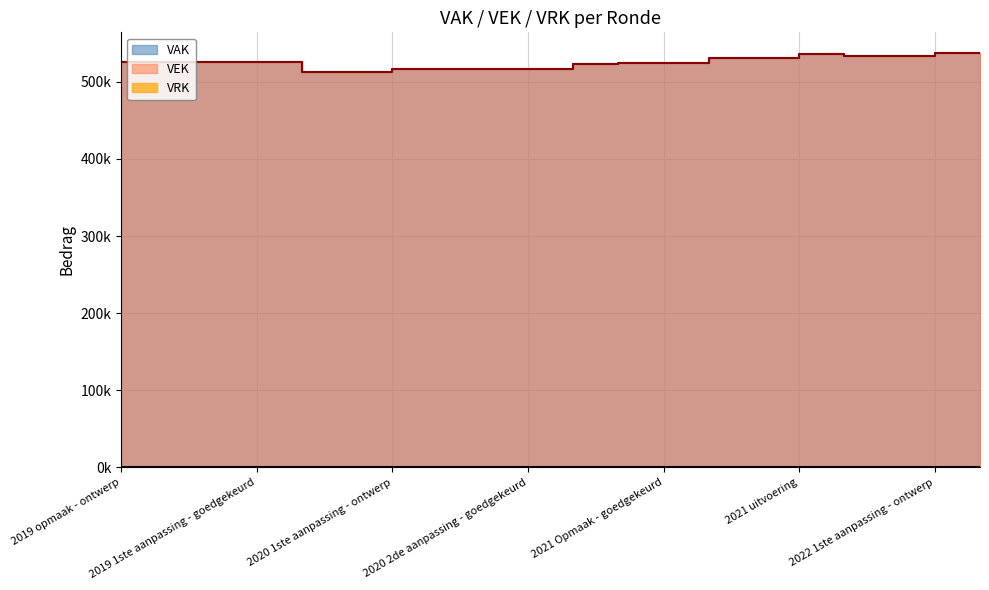

What is the label of the 12th point from the left?

2021 Opmaak - ontwerp